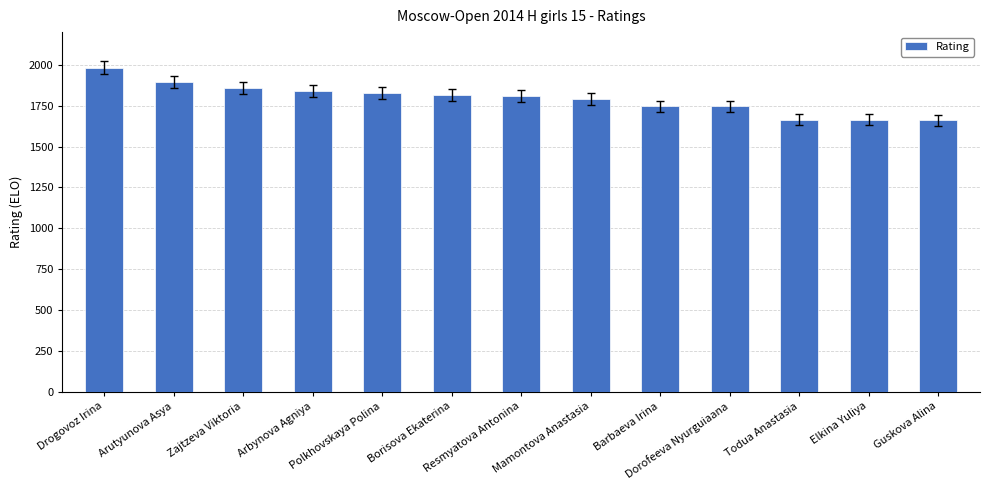

What is the value of the 6th bar from the left?

1818